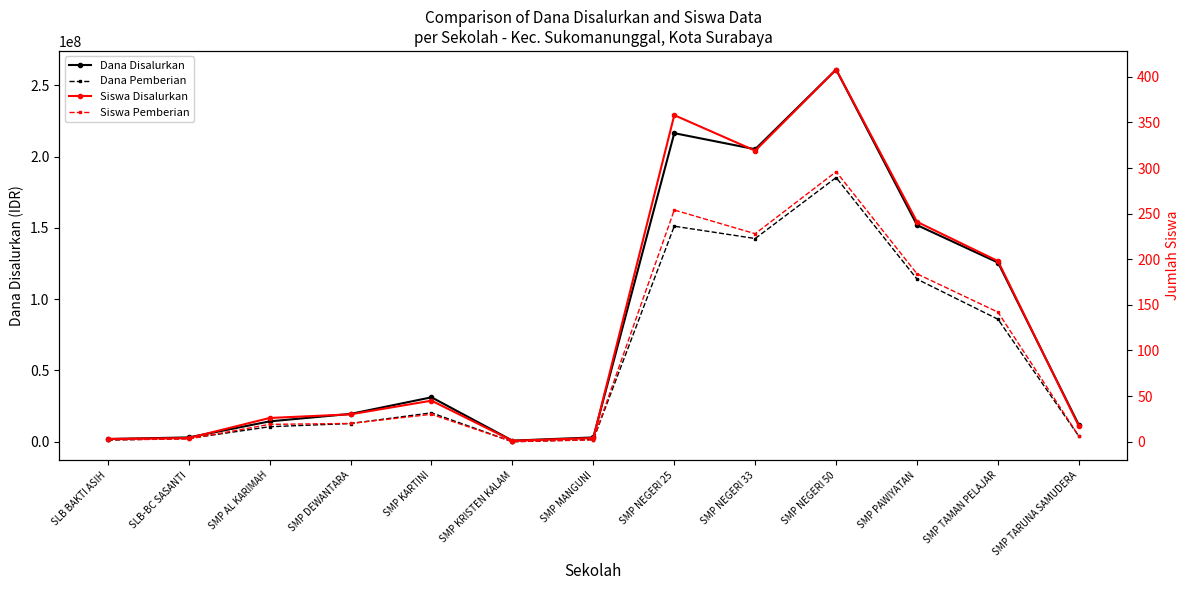

What is the label of the 2nd point from the left?

SLB-BC SASANTI